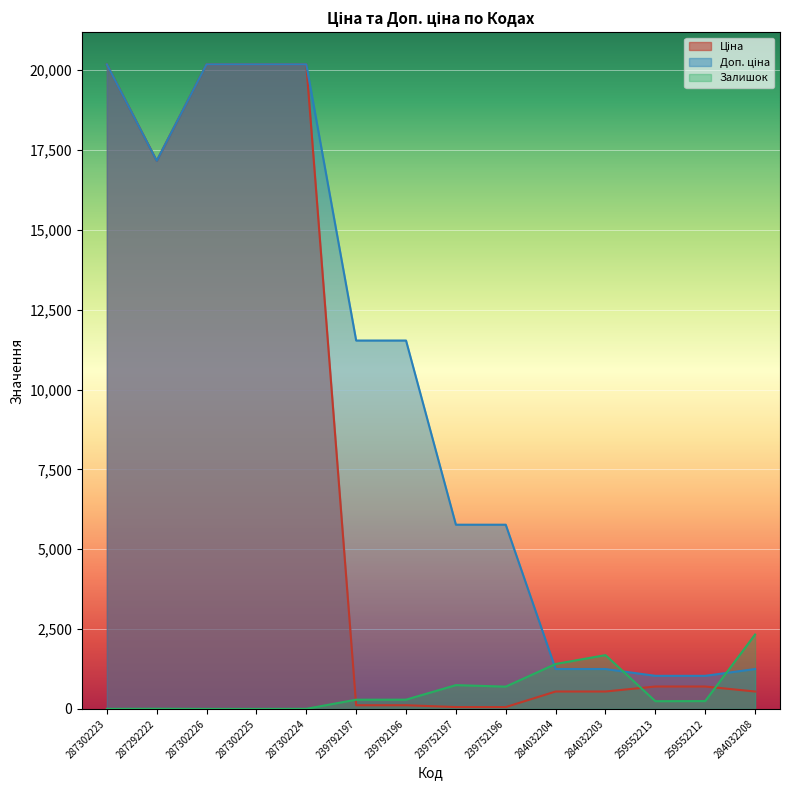

Reading left to right, what are all the values shown in this chart?

Ціна: 20186.0	17165.0	20186.0	20186.0	20186.0	115.4	115.4	57.7	57.7	545.0	545.0	701.4	701.4	545.0
Доп. ціна: 20186.0	17165.0	20186.0	20186.0	20186.0	11537.0	11537.0	5769.0	5769.0	1249.1	1249.1	1036.0	1036.0	1249.1
Залишок: 1.0	5.0	0.0	0.0	3.0	289.0	290.0	745.0	698.0	1407.0	1685.0	242.0	245.0	2329.0